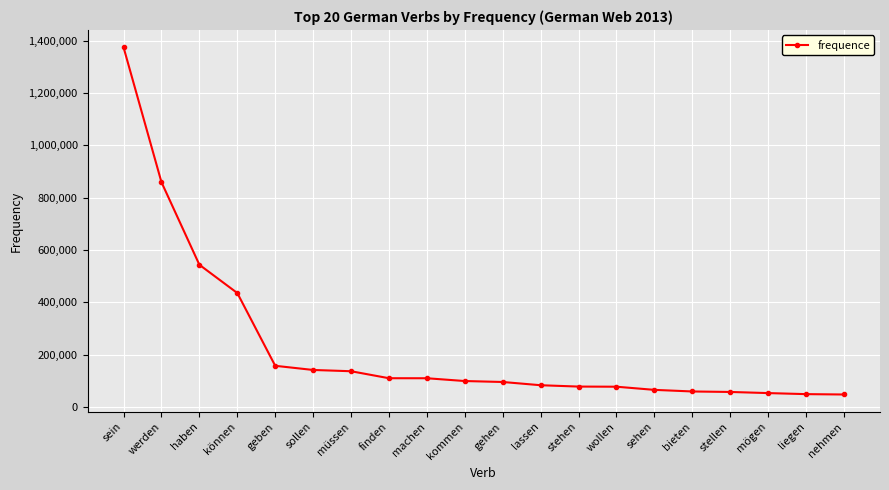

What is the difference between the maximum and minimum values?

1326509